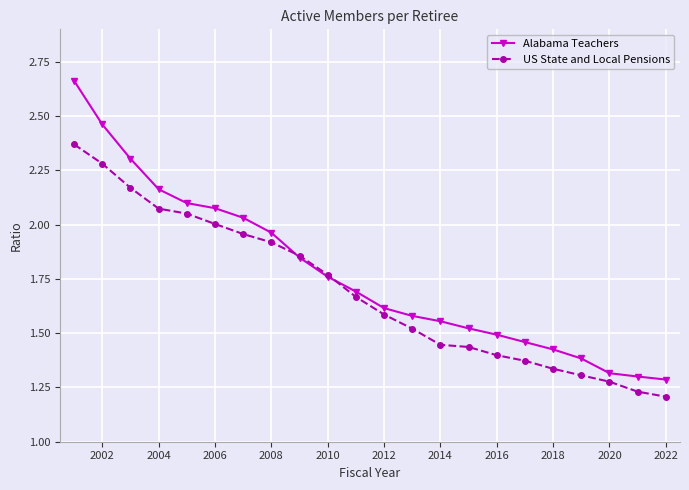

At how many categories does at least one series exceed 1?

22